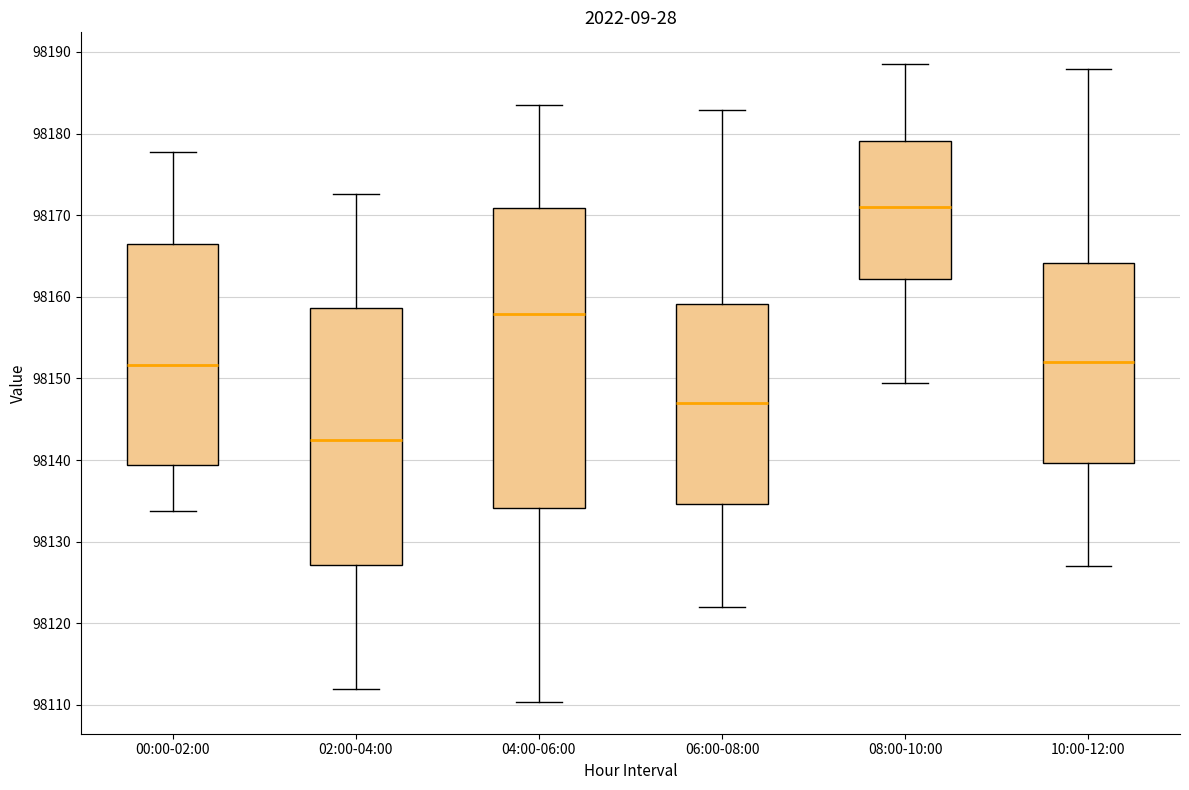

Where is the upper edge of the box for 04:00-06:00 on the y-axis? The values are not printed on the chart, so give them approximately, as read against the axis.

98171